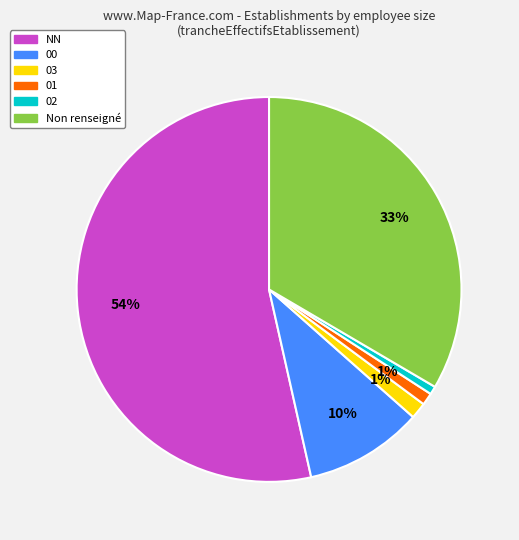

Does any single category account for the majority?

Yes